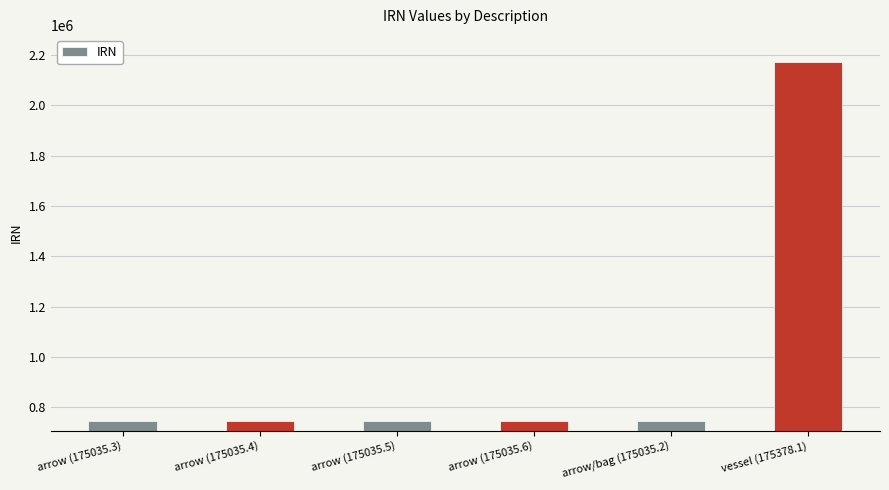

Approximately how many times larger is the value at arrow/bag (175035.2) compared to vessel (175378.1)?

0.3